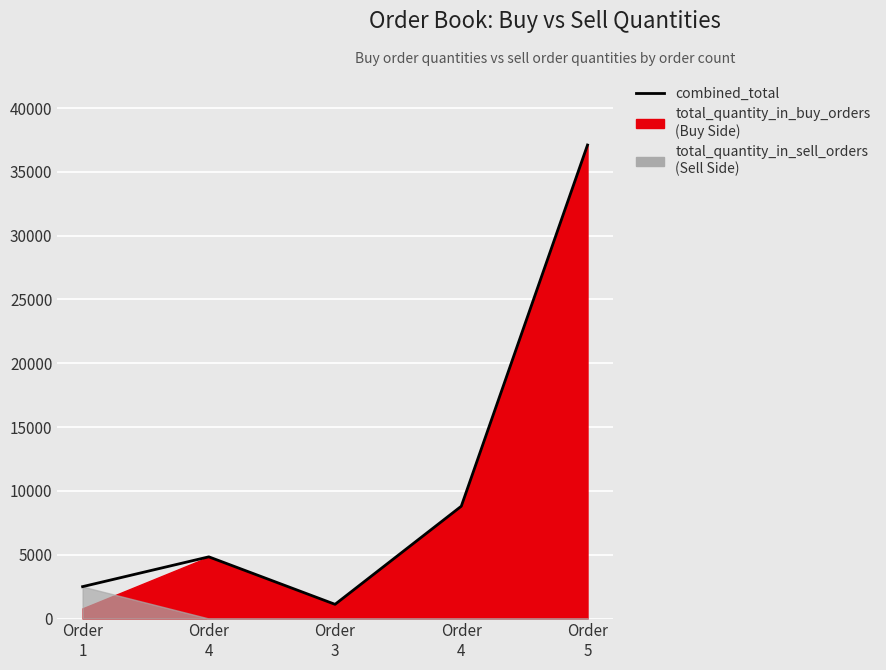

Between Order
4 and Order
4, which is larger?

Order
4